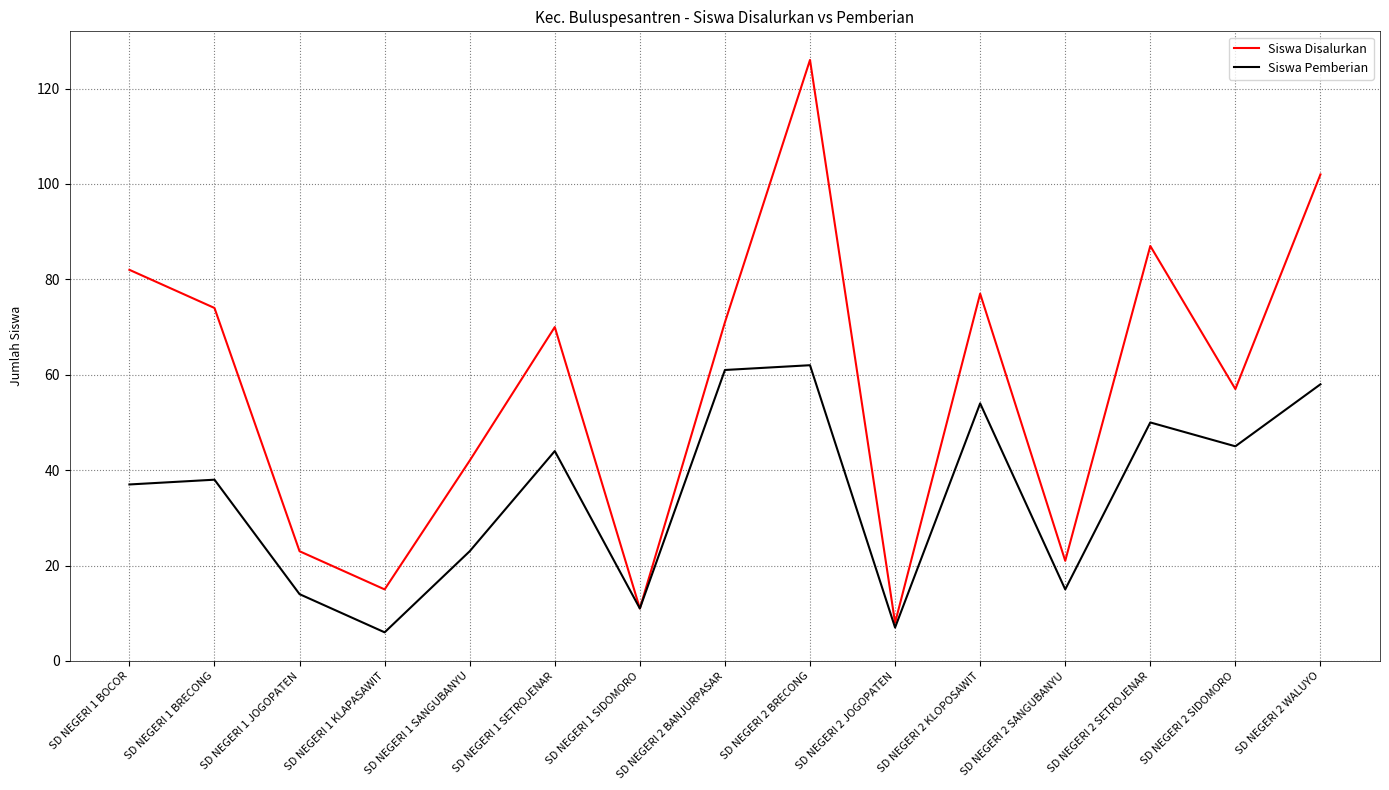

List the series in order of their peak value, highest first.

Siswa Disalurkan, Siswa Pemberian